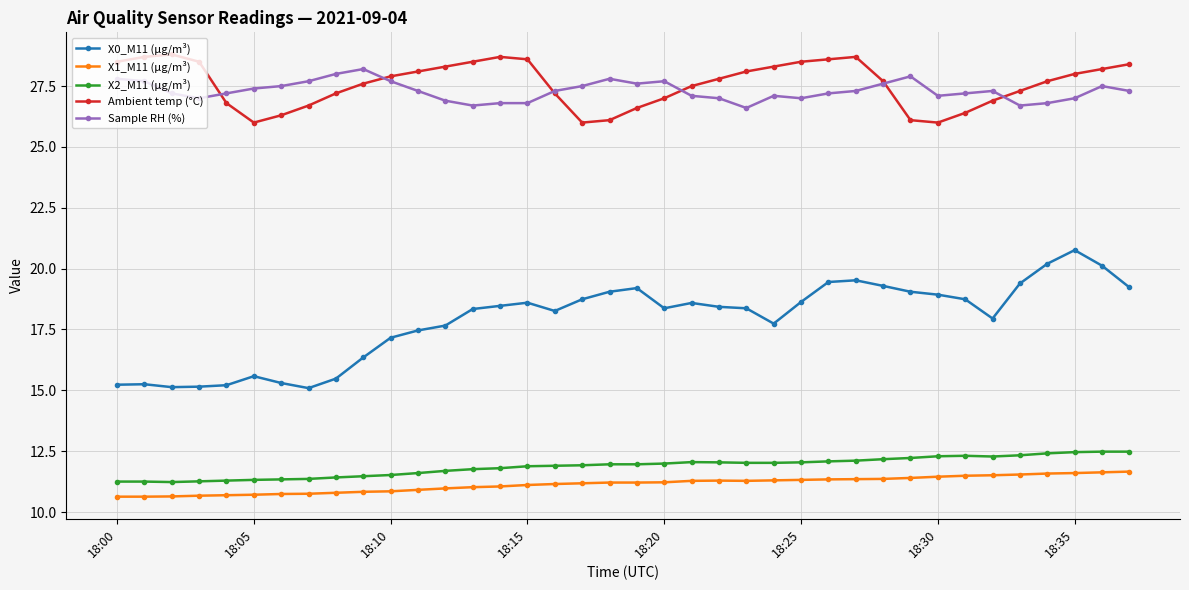

True or false: X2_M11 (μg/m³) and X1_M11 (μg/m³) cross at least once.

False